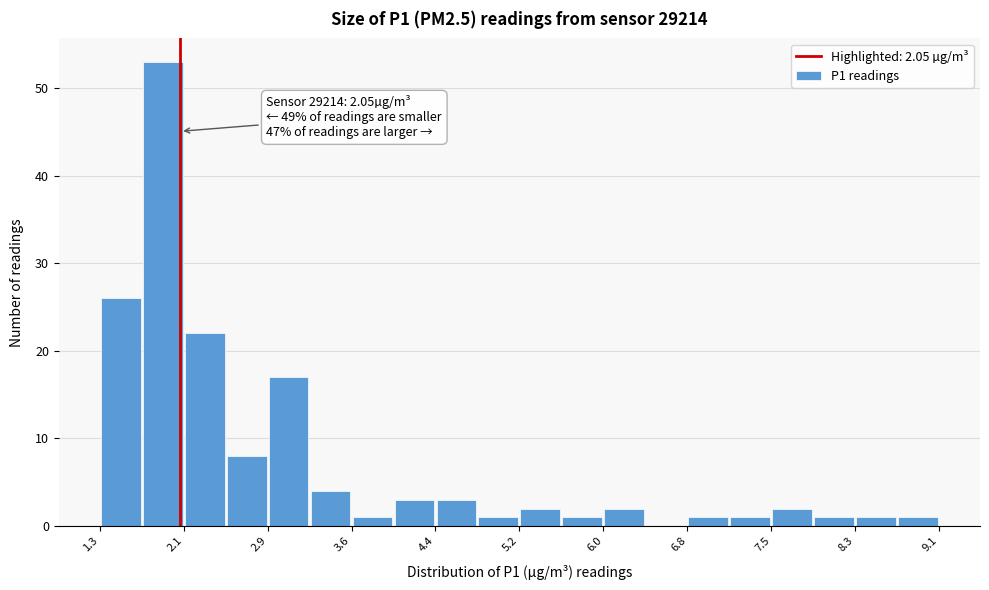

Around what value on the x-axis is the tallest bar? Give the approximate position of its centre, as read against the axis.

1.9